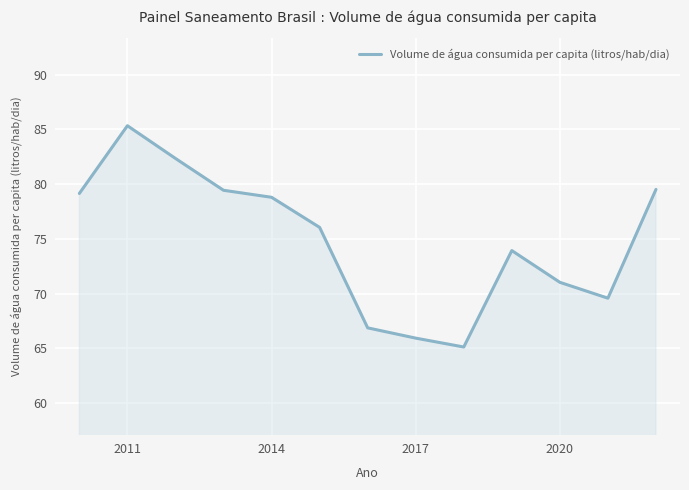

What is the greatest value displayed?

85.3